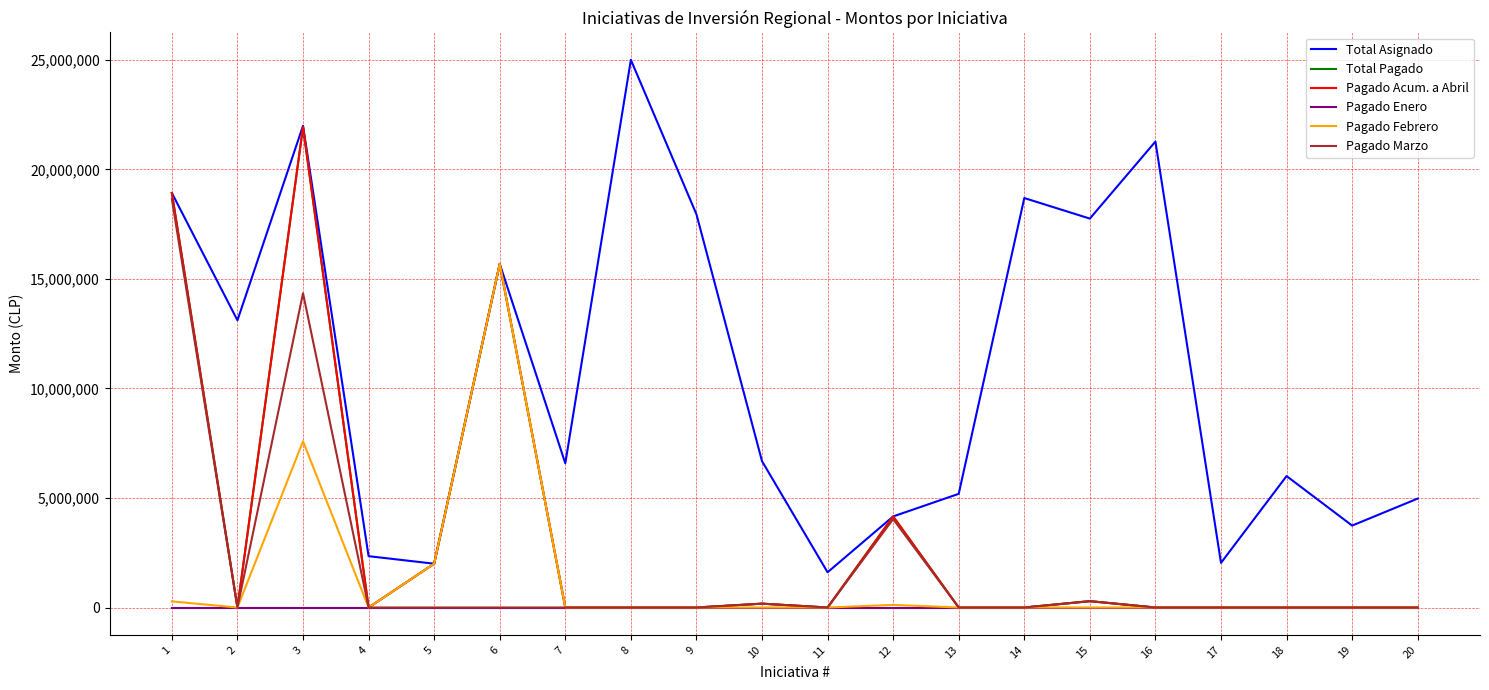

True or false: Pagado Enero and Pagado Marzo intersect in this chart.

False